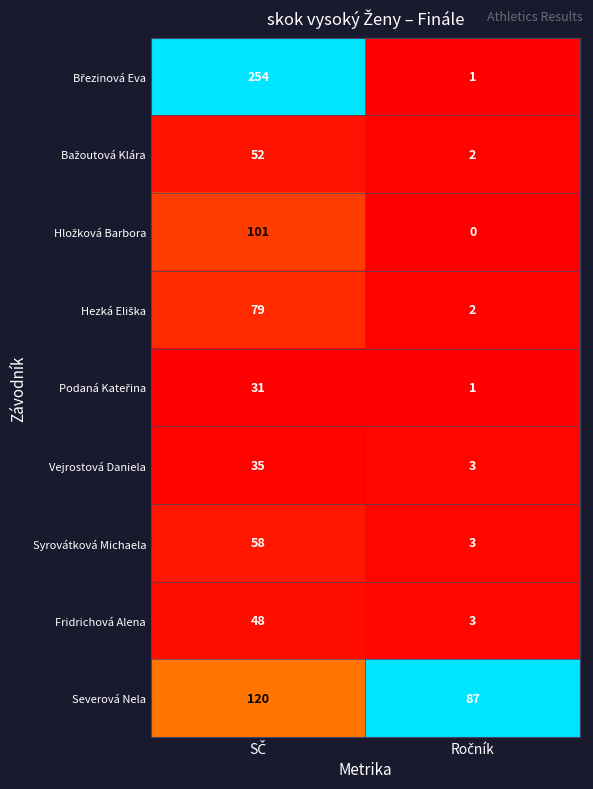

Which series has the largest range (max minus min)?

Březinová Eva